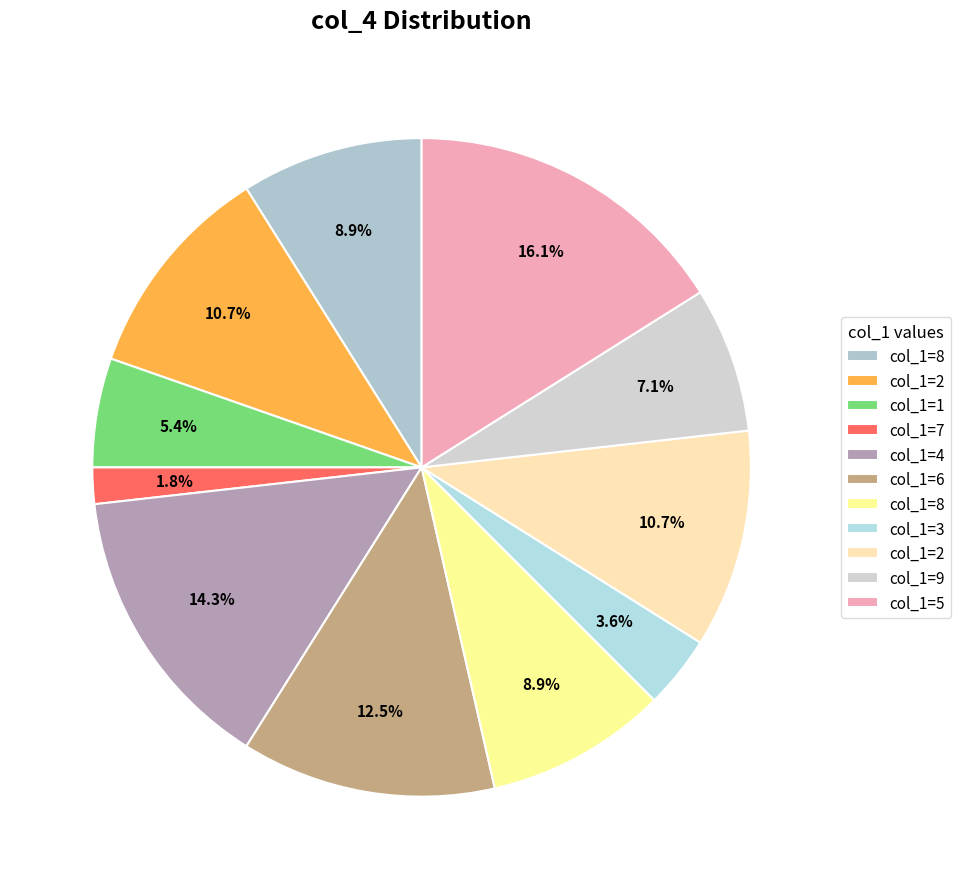

How many segments does this pie chart have?

11